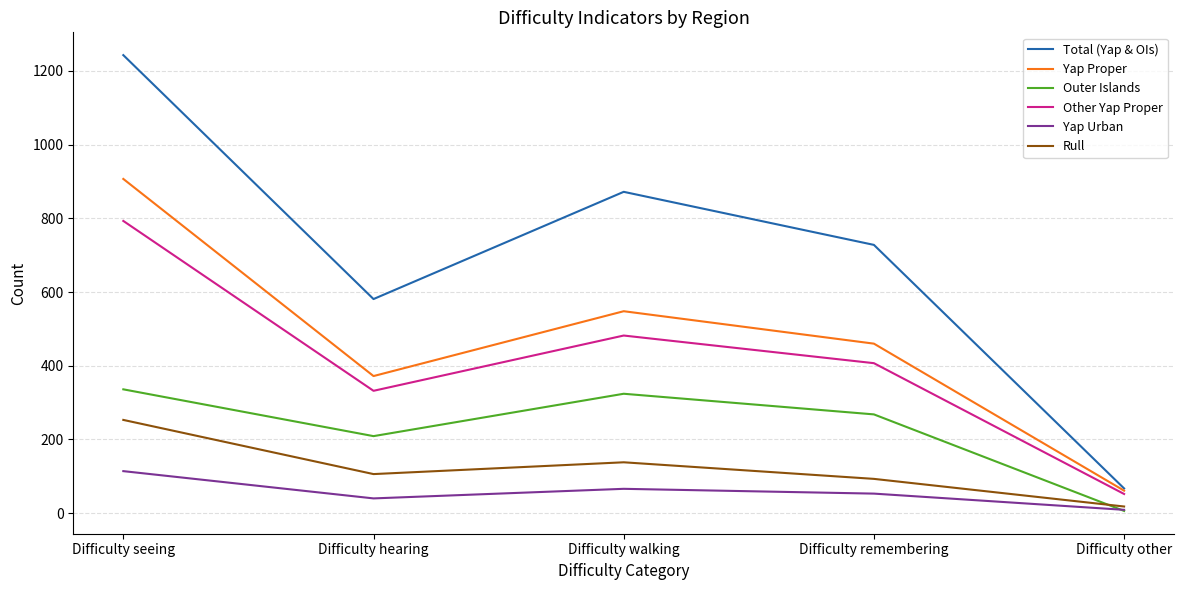

Reading right to left, transcribe all the data shown in this chart.

Total (Yap & OIs): Difficulty other=67	Difficulty remembering=728	Difficulty walking=872	Difficulty hearing=581	Difficulty seeing=1243
Yap Proper: Difficulty other=61	Difficulty remembering=460	Difficulty walking=548	Difficulty hearing=372	Difficulty seeing=907
Outer Islands: Difficulty other=6	Difficulty remembering=268	Difficulty walking=324	Difficulty hearing=209	Difficulty seeing=336
Other Yap Proper: Difficulty other=52	Difficulty remembering=407	Difficulty walking=482	Difficulty hearing=332	Difficulty seeing=793
Yap Urban: Difficulty other=9	Difficulty remembering=53	Difficulty walking=66	Difficulty hearing=40	Difficulty seeing=114
Rull: Difficulty other=18	Difficulty remembering=93	Difficulty walking=138	Difficulty hearing=106	Difficulty seeing=253